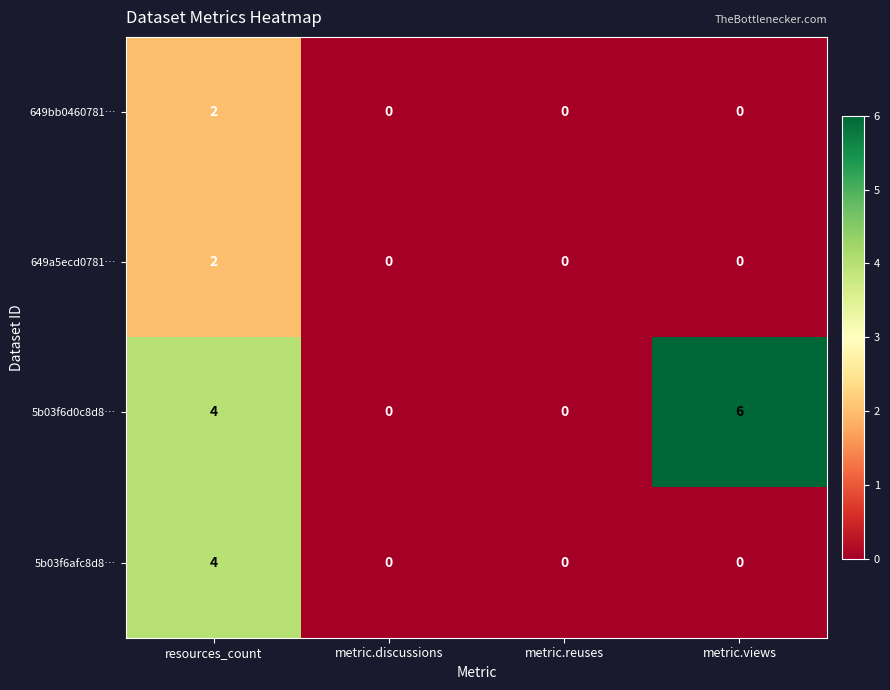

What is the total value across all series at resources_count?

12